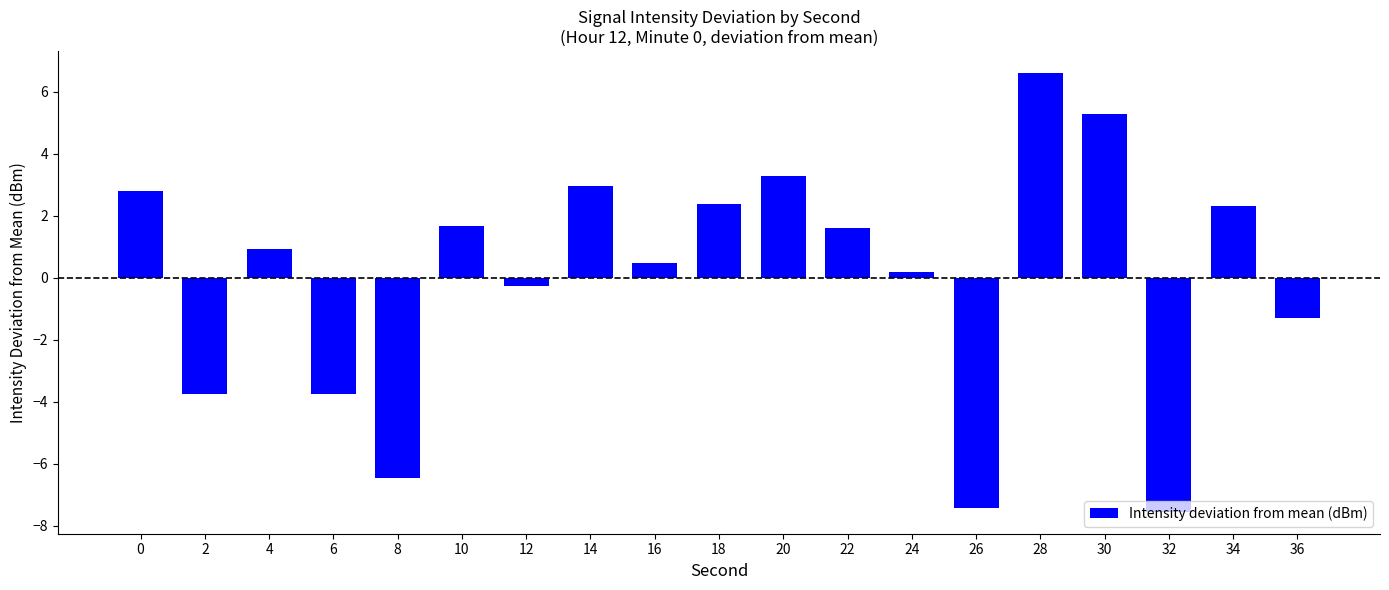

Between 28 and 26, which is larger?

28